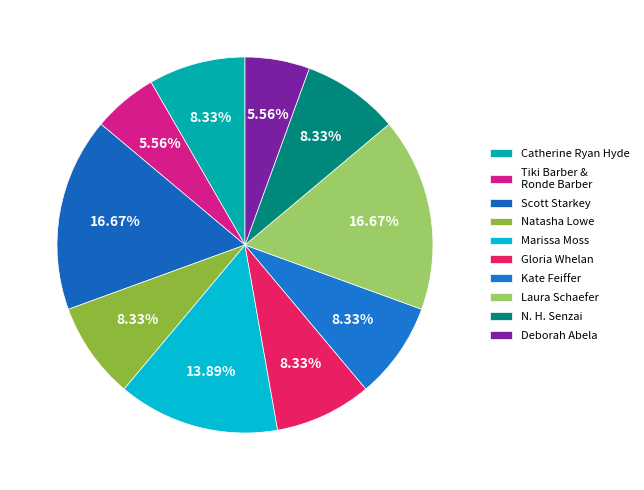

What is the change in value from Catherine Ryan Hyde to Tiki Barber & Ronde Barber?

-1